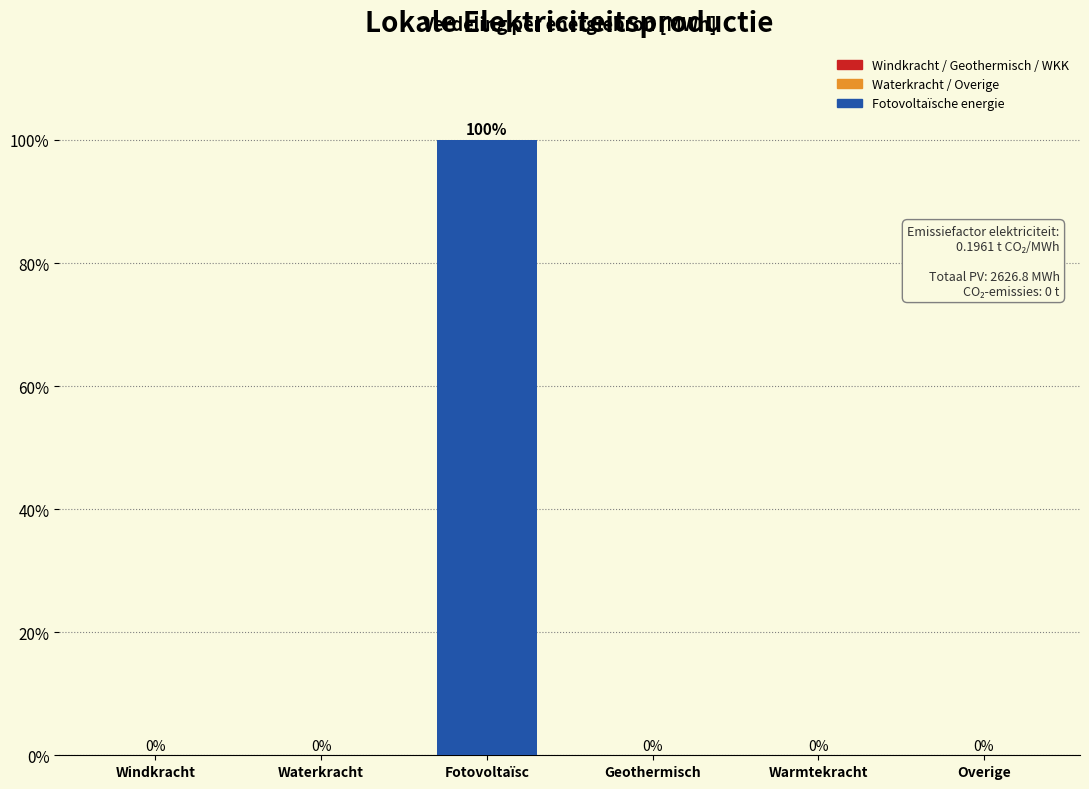

Reading right to left, extract all data points from this chart.

Overige=0	Warmtekracht=0	Geothermisch=0	Fotovoltaïsc=100	Waterkracht=0	Windkracht=0